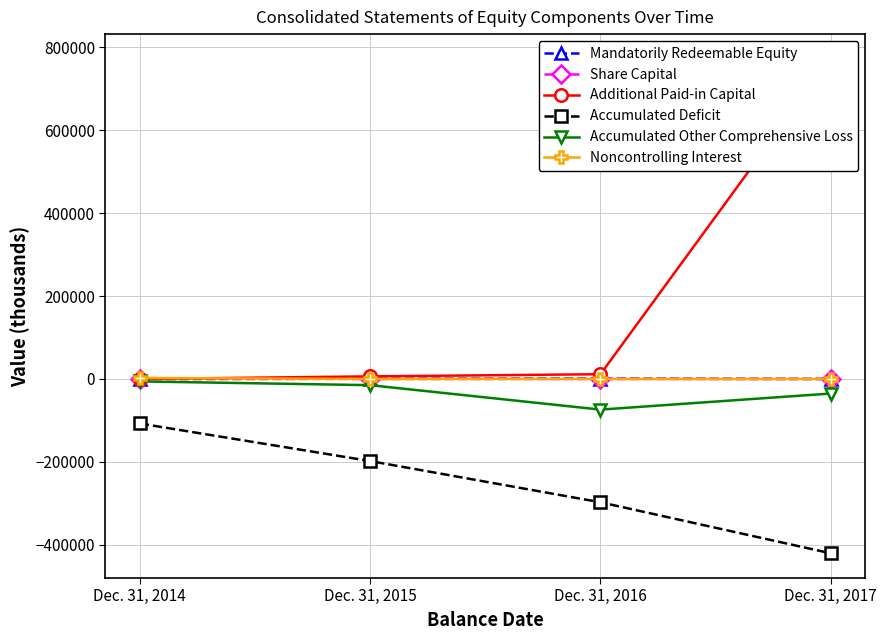

How many positive values does the Noncontrolling Interest series have?

1